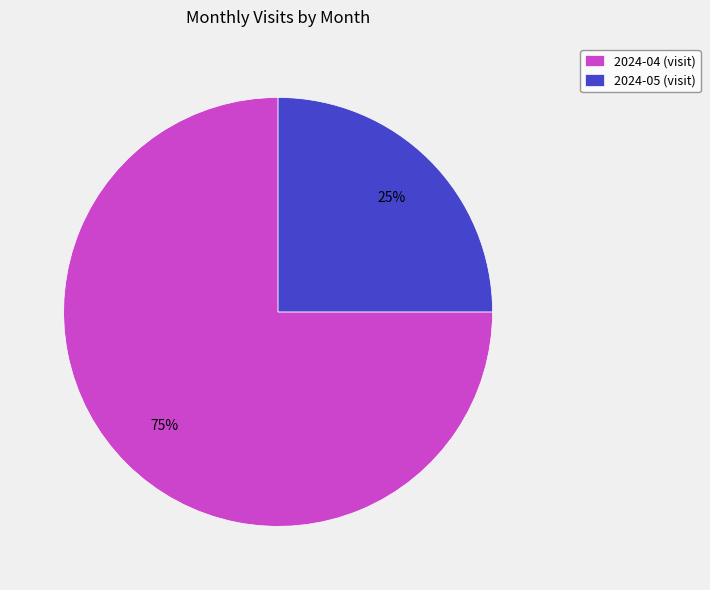

What is the ratio of the value at 2024-05 to the value at 2024-04?

0.3